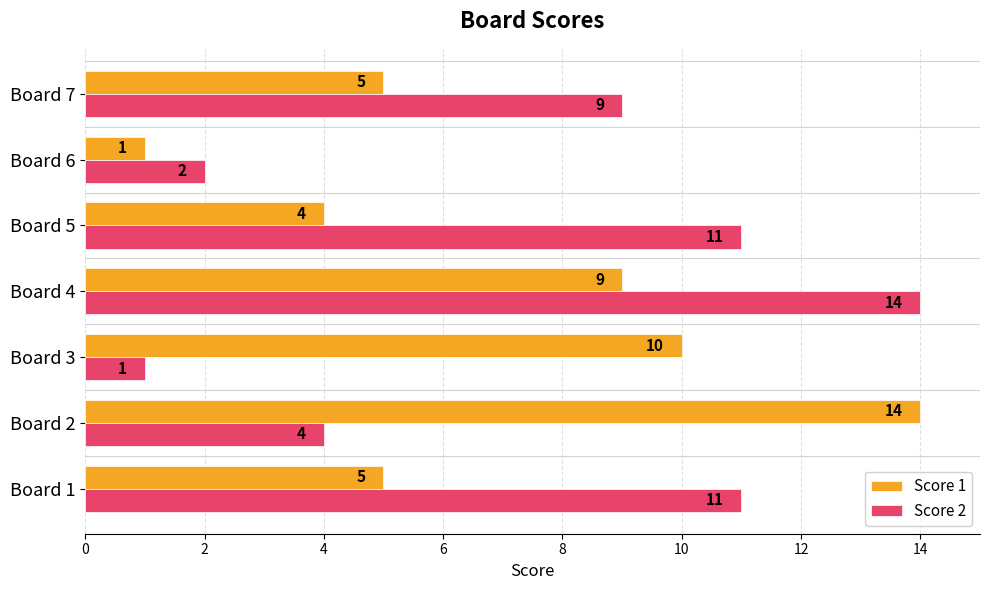

Is it true that Score 2 equals 3 at Board 7?

False